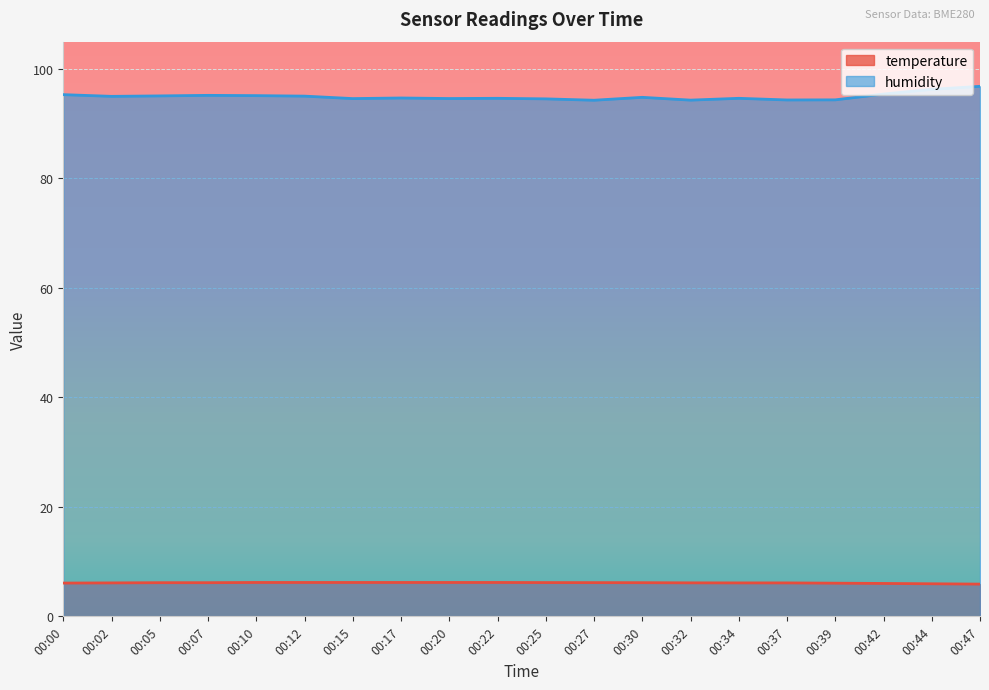

True or false: temperature and humidity cross at least once.

False